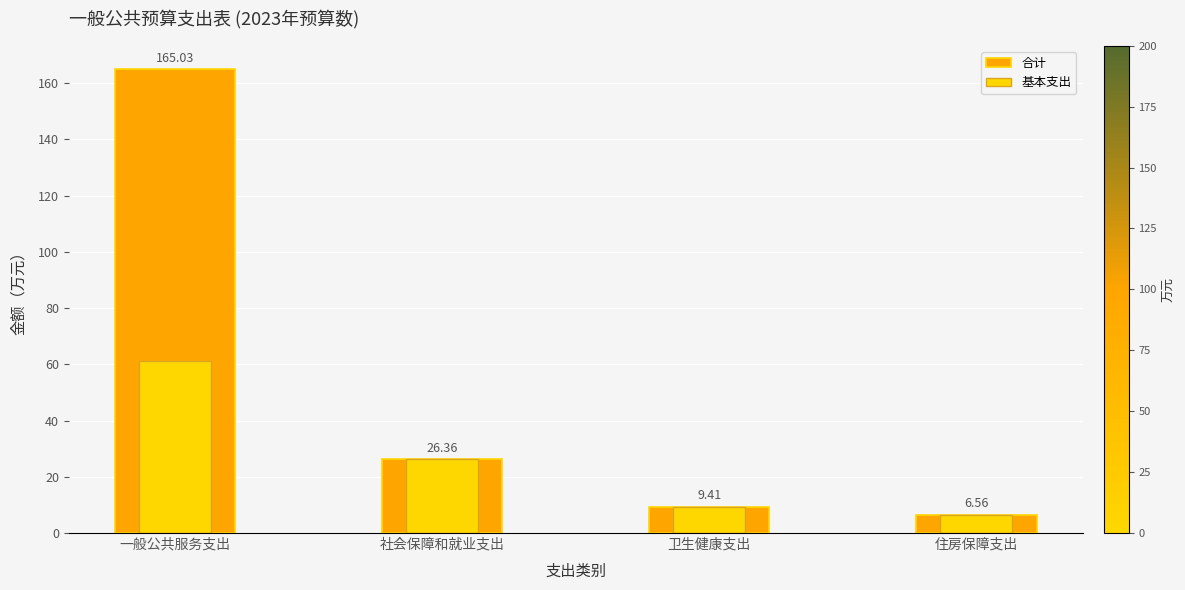

What is the value of the 合计 bar at the 2nd from the left?

26.4